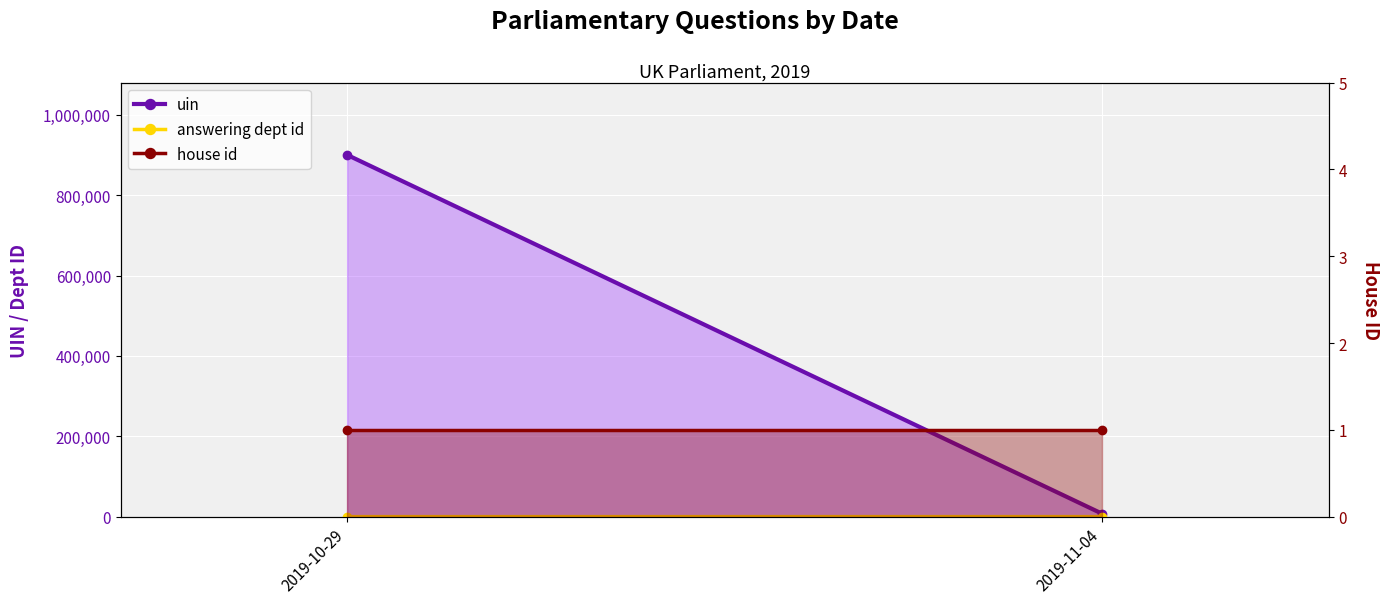

What is the sum of the answering dept id values at 2019-11-04 and 2019-10-29?

77